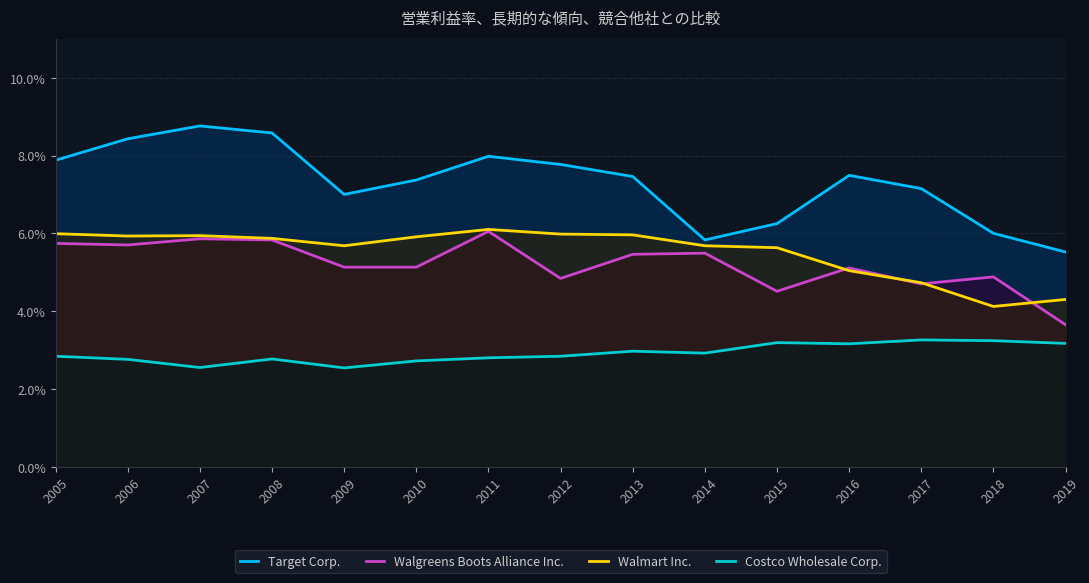

Reading left to right, transcribe all the data shown in this chart.

Target Corp.: 0.1	0.1	0.1	0.1	0.1	0.1	0.1	0.1	0.1	0.1	0.1	0.1	0.1	0.1	0.1
Walgreens Boots Alliance Inc.: 0.1	0.1	0.1	0.1	0.1	0.1	0.1	0.0	0.1	0.1	0.0	0.1	0.0	0.0	0.0
Walmart Inc.: 0.1	0.1	0.1	0.1	0.1	0.1	0.1	0.1	0.1	0.1	0.1	0.1	0.0	0.0	0.0
Costco Wholesale Corp.: 0.0	0.0	0.0	0.0	0.0	0.0	0.0	0.0	0.0	0.0	0.0	0.0	0.0	0.0	0.0